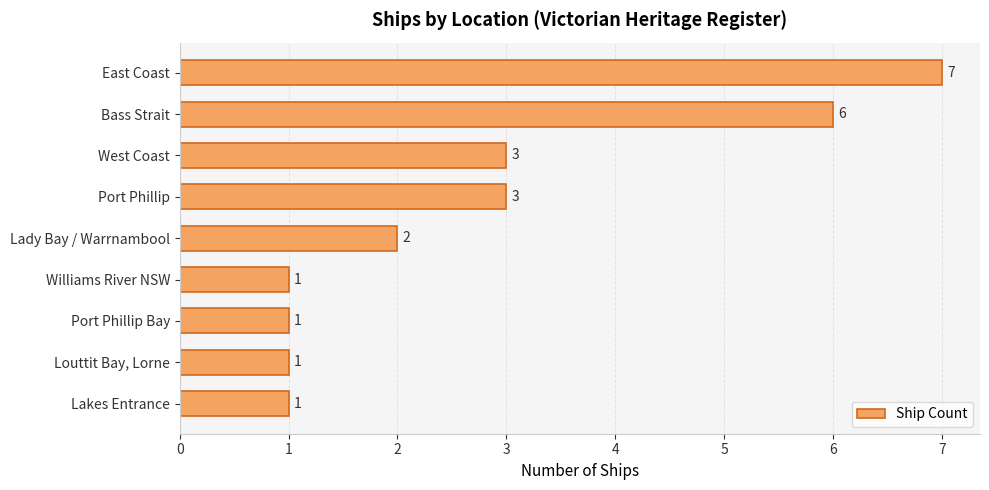

What is the minimum value shown in the chart?

1